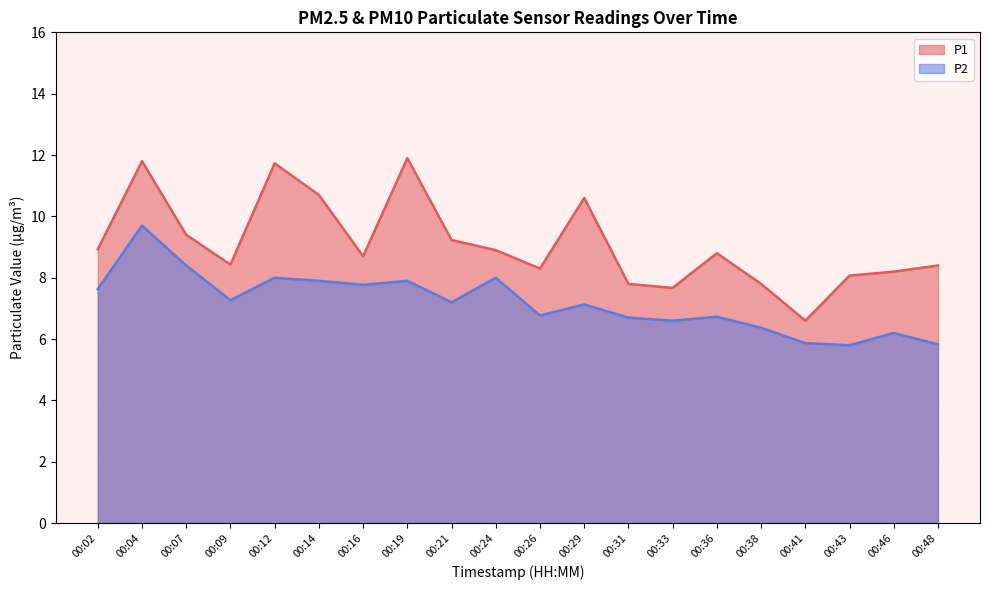

What is the sum of the P1 line values at 00:41 and 00:19?

18.5